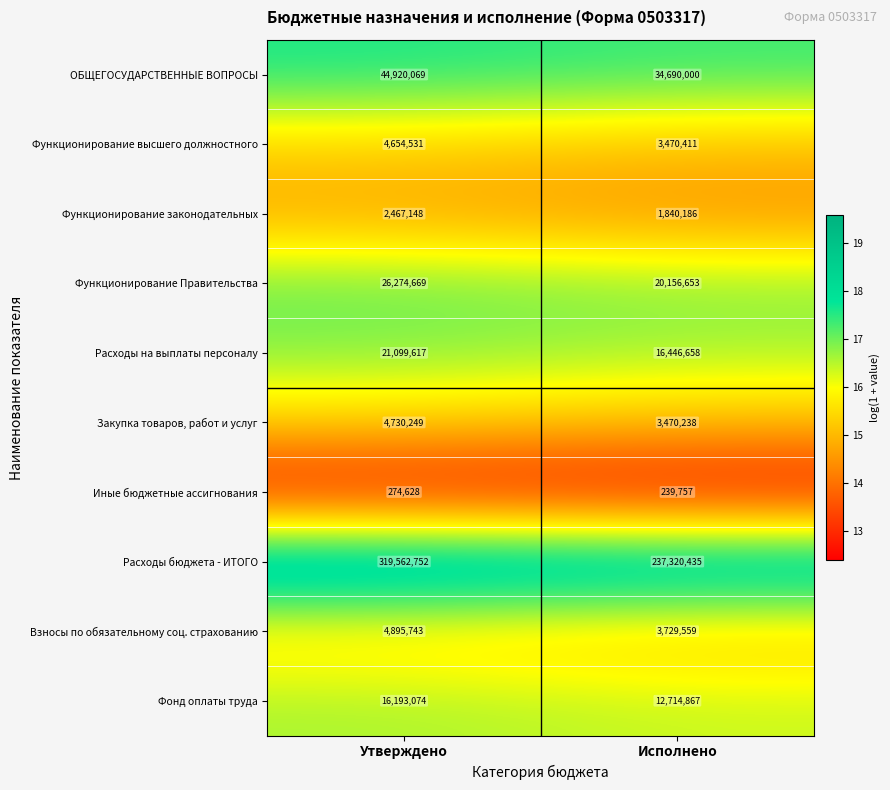

True or false: Иные бюджетные ассигнования has a value of 166584 at Исполнено.

False